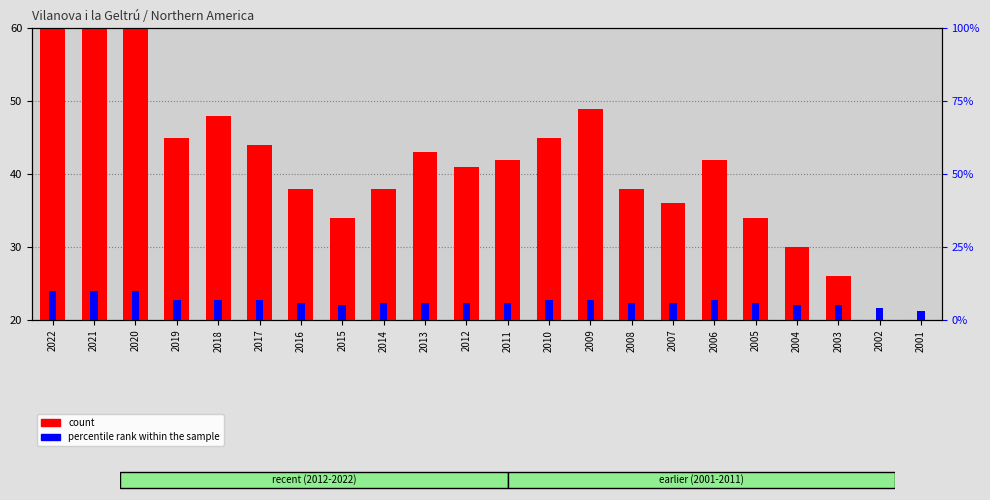

Reading left to right, transcribe all the data shown in this chart.

count: 70.0	67.0	68.0	45.0	48.0	44.0	38.0	34.0	38.0	43.0	41.0	42.0	45.0	49.0	38.0	36.0	42.0	34.0	30.0	26.0	20.0	17.0
percentile rank within the sample: 10.0	10.0	10.0	7.0	7.0	7.0	6.0	5.0	6.0	6.0	6.0	6.0	7.0	7.0	6.0	6.0	7.0	6.0	5.0	5.0	4.0	3.0